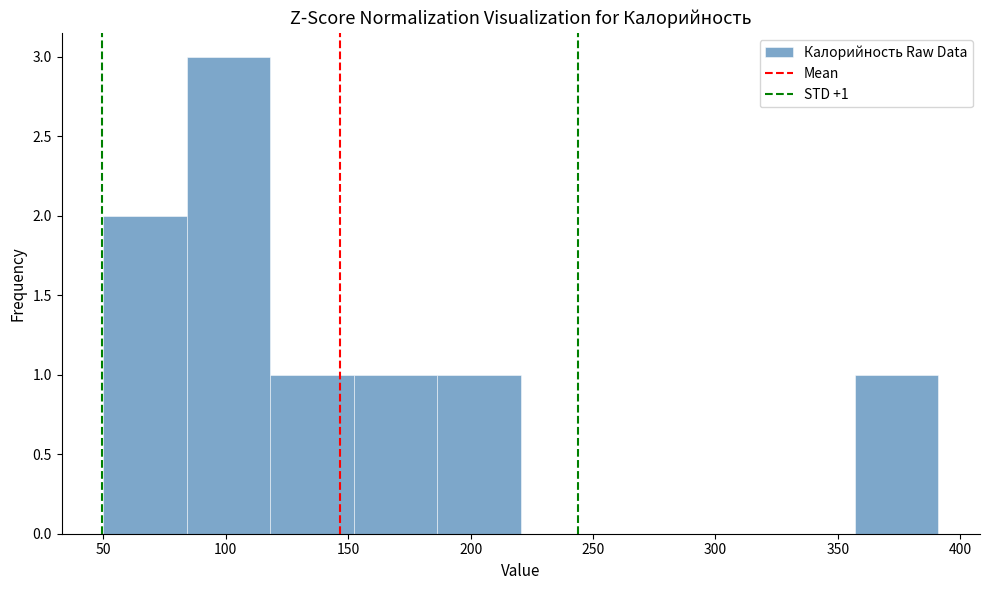

Which range on the x-axis has the tallest bar?

85 to 120